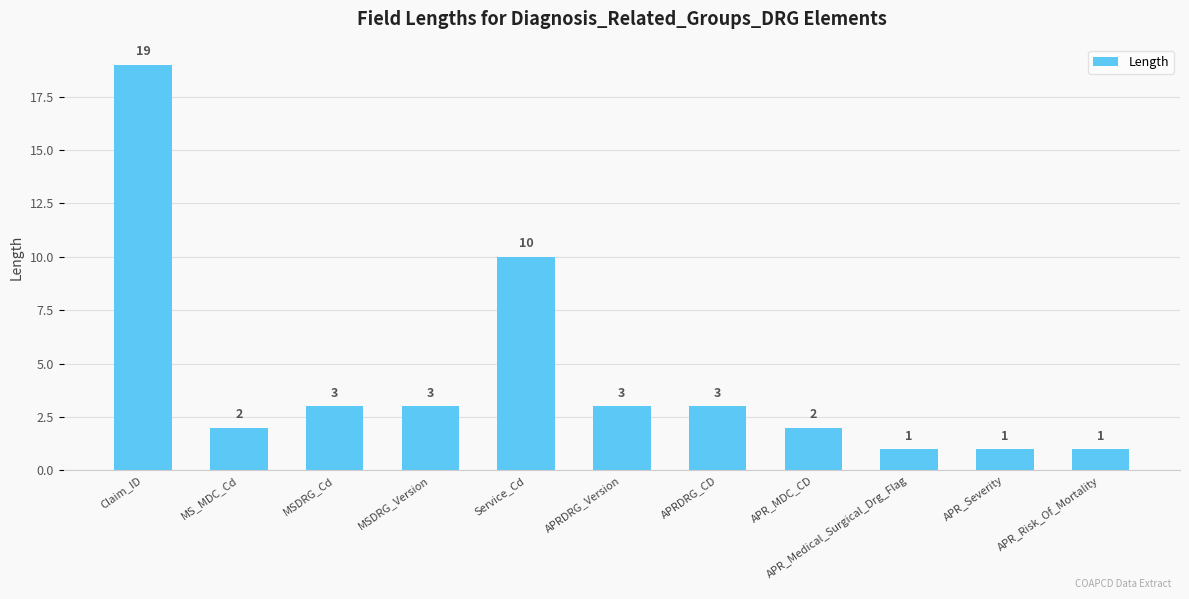

What is the maximum value shown in the chart?

19